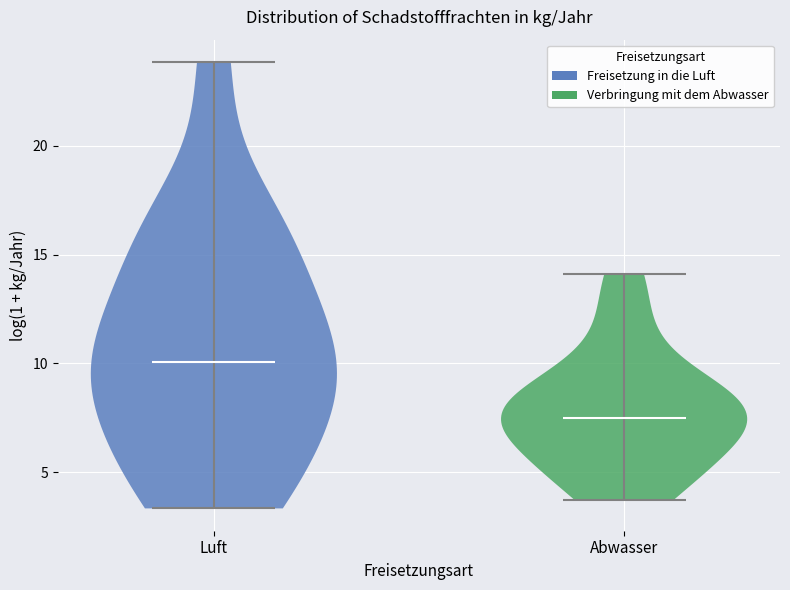

Reading left to right, read every violin against the y-axis: where its median line is, and the lowest and highest points it reaches. The values are not printed on the chart, so give them approximately, as read against the axis.

Luft: median line 10.0, lowest point 3.5, highest point 24.0
Abwasser: median line 7.5, lowest point 3.5, highest point 14.0